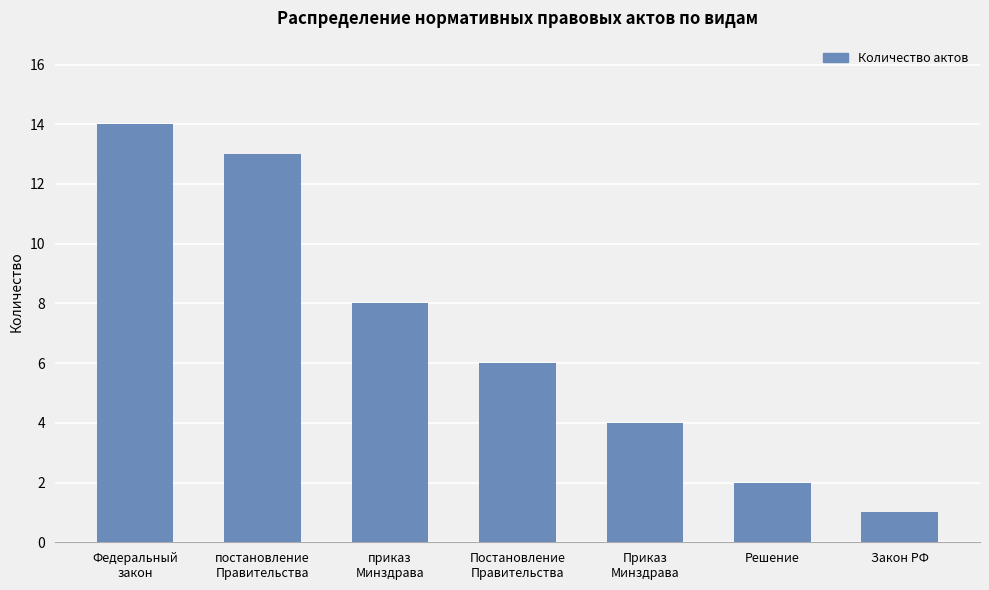

Reading left to right, extract all data points from this chart.

14	13	8	6	4	2	1